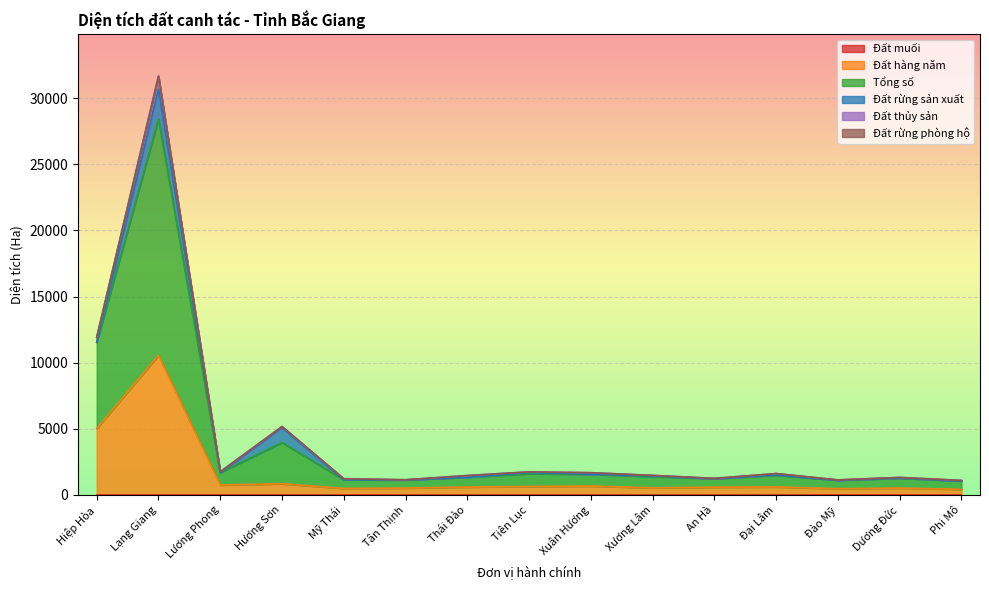

What is the spread (max minus min) of values at Dương Đức?

775